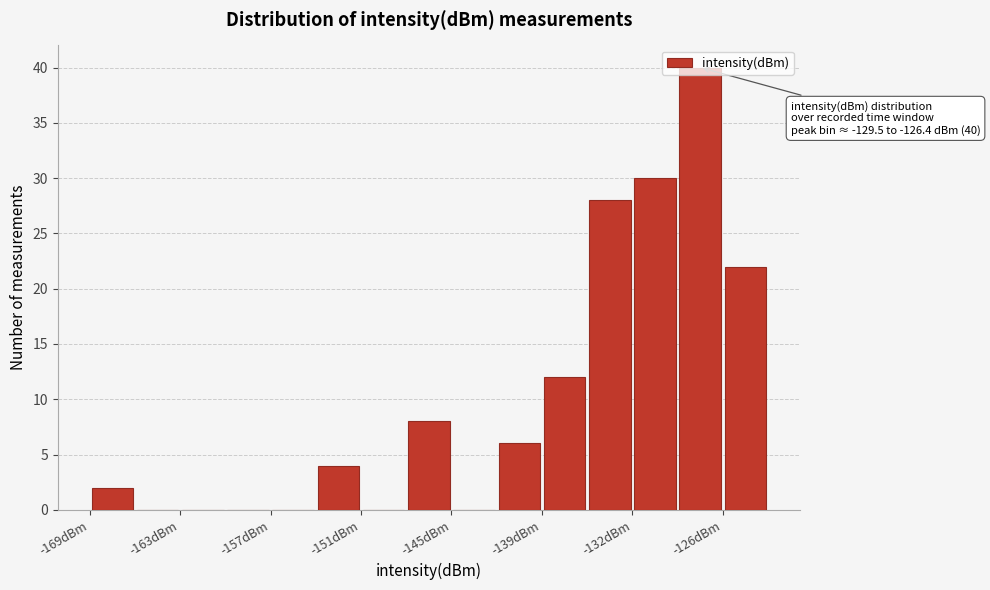

Read against the x-axis, roughly where is the centre of the tallest bar?

-128